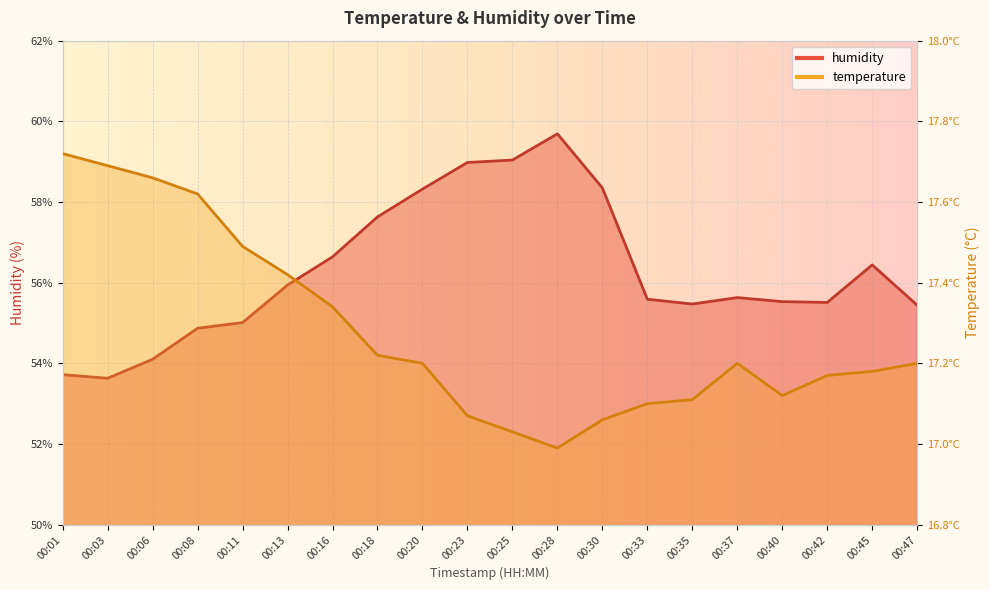

List the series in order of their peak value, lowest first.

temperature, humidity